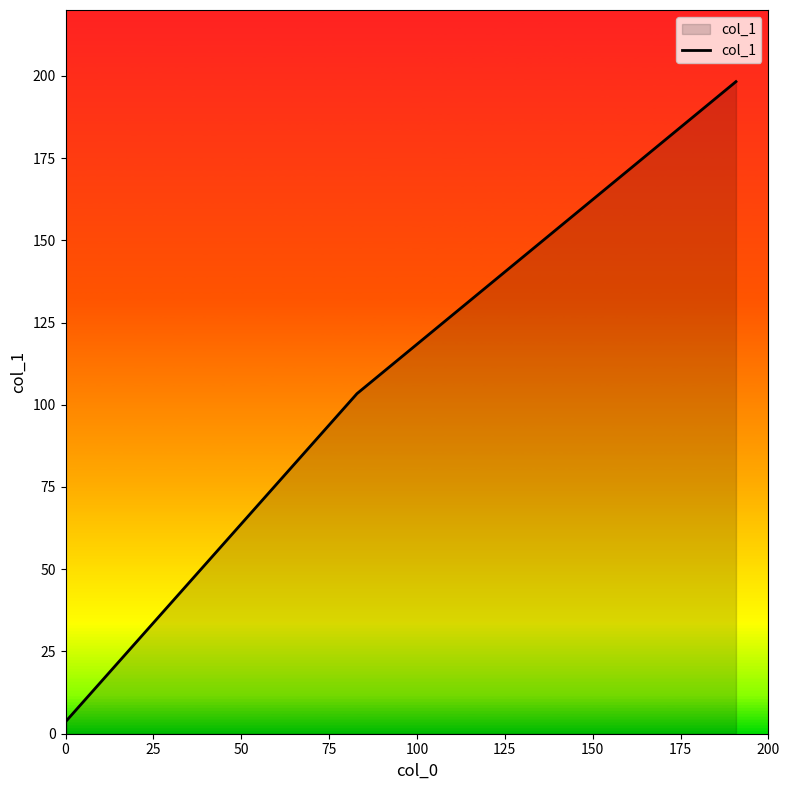

What is the sum of all values?

305.7